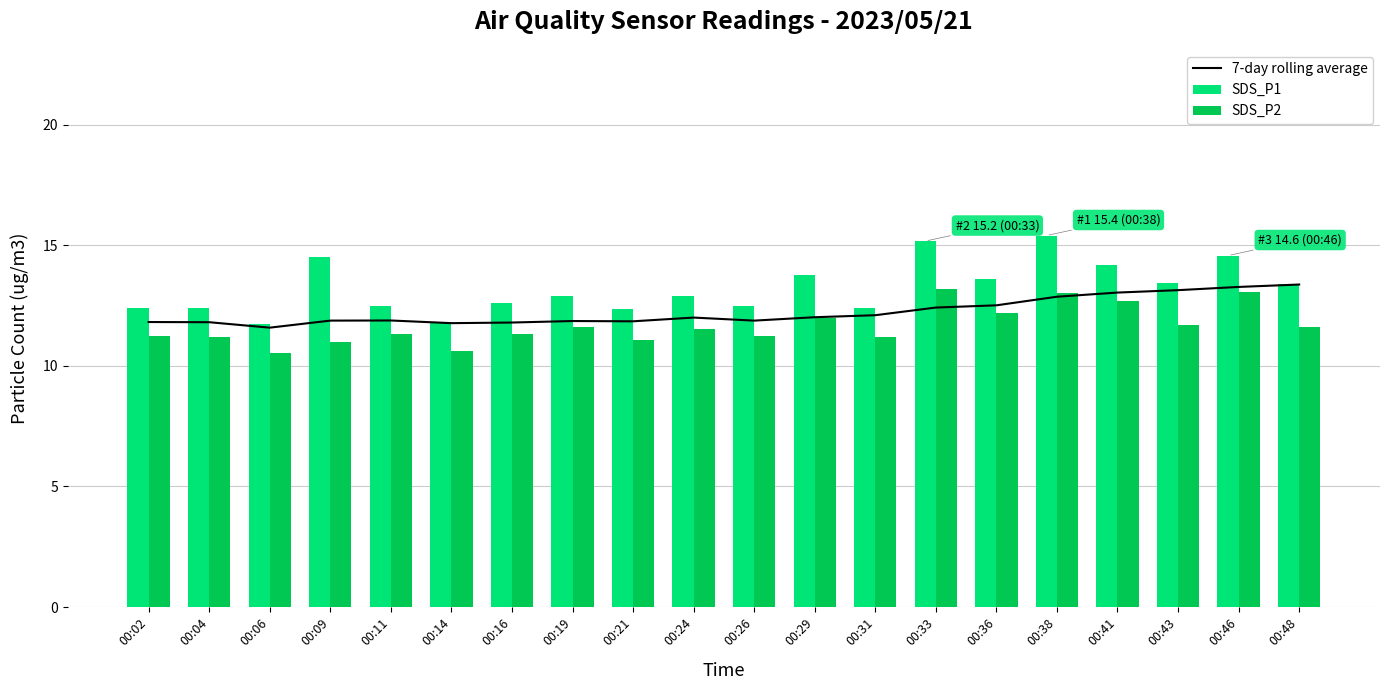

Read the 7-day rolling average value at 00:29.

12.0